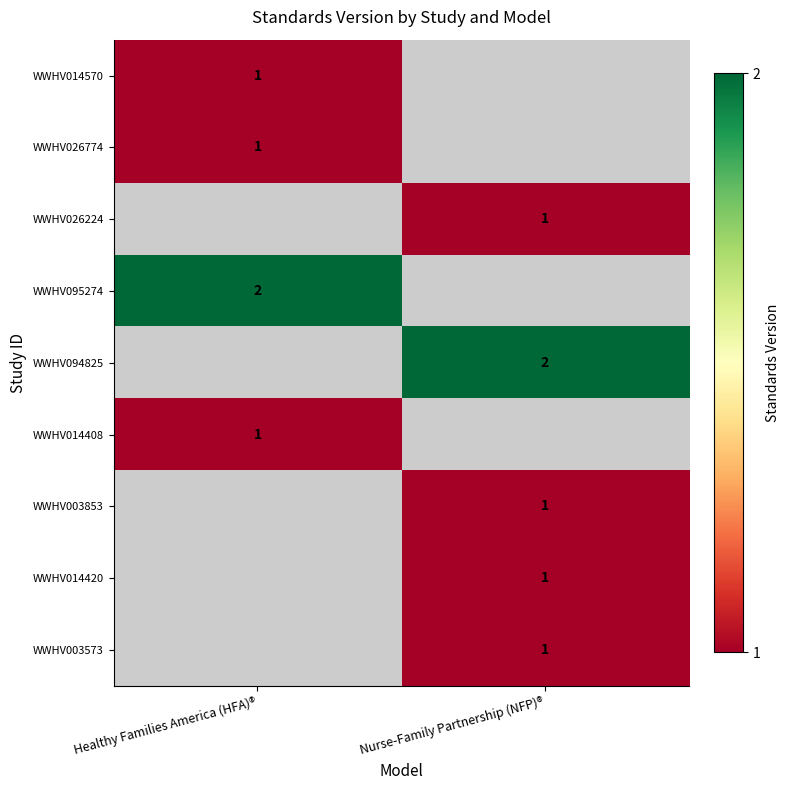

What is the difference between the highest and lowest values at Healthy Families America (HFA)®?

1.0